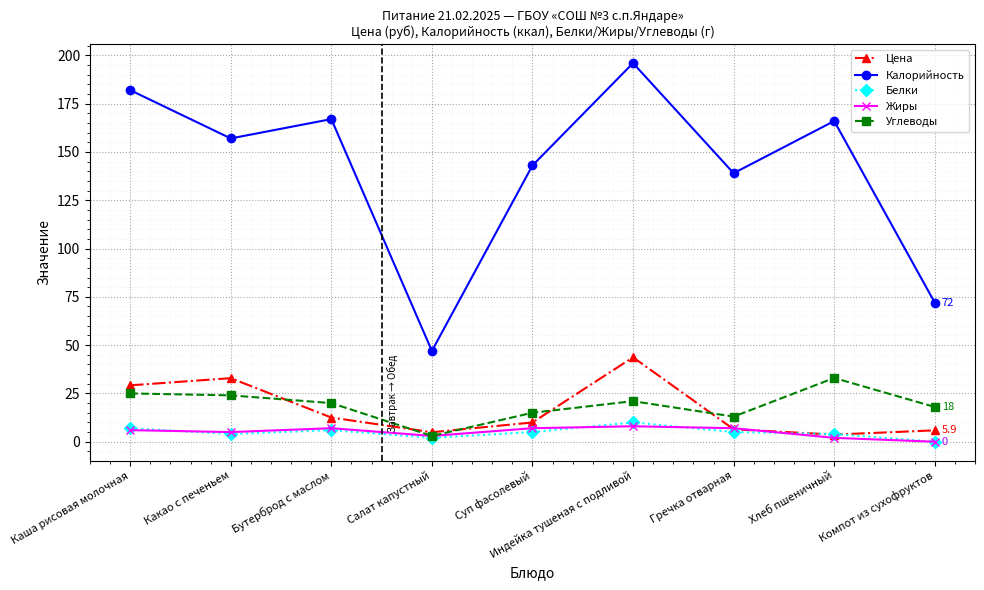

How many data points does each series have?

9